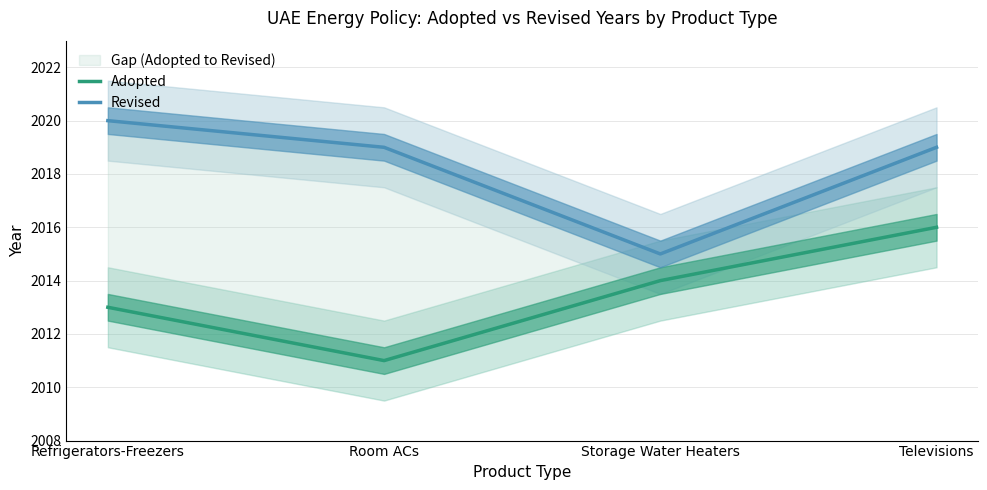

At how many categories does at least one series exceed 2012?

4